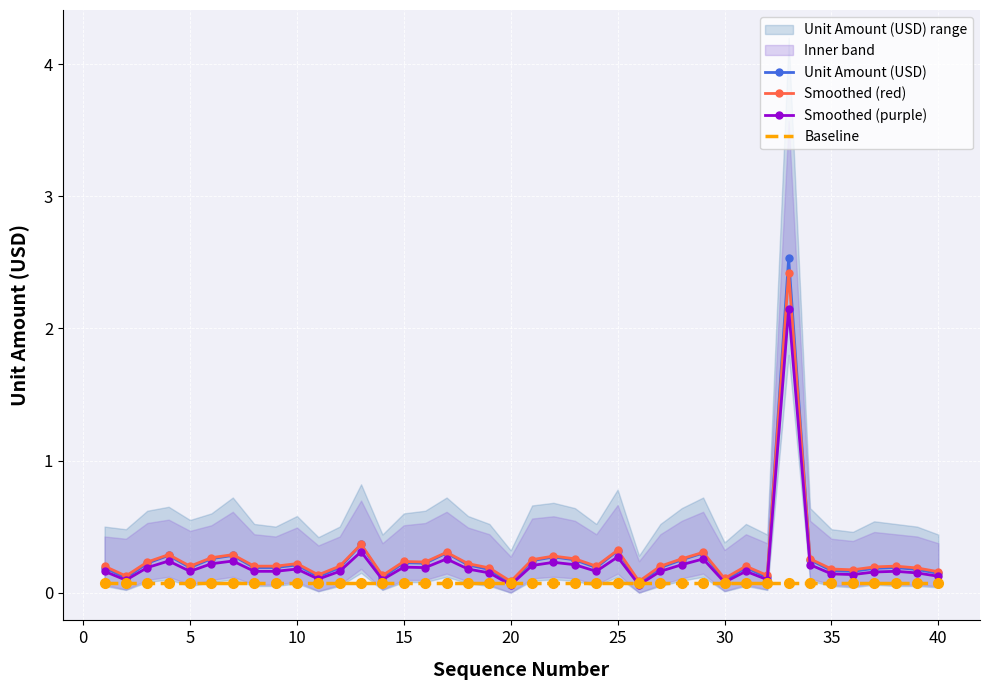

What is the spread (max minus min) of values at 40?

0.1